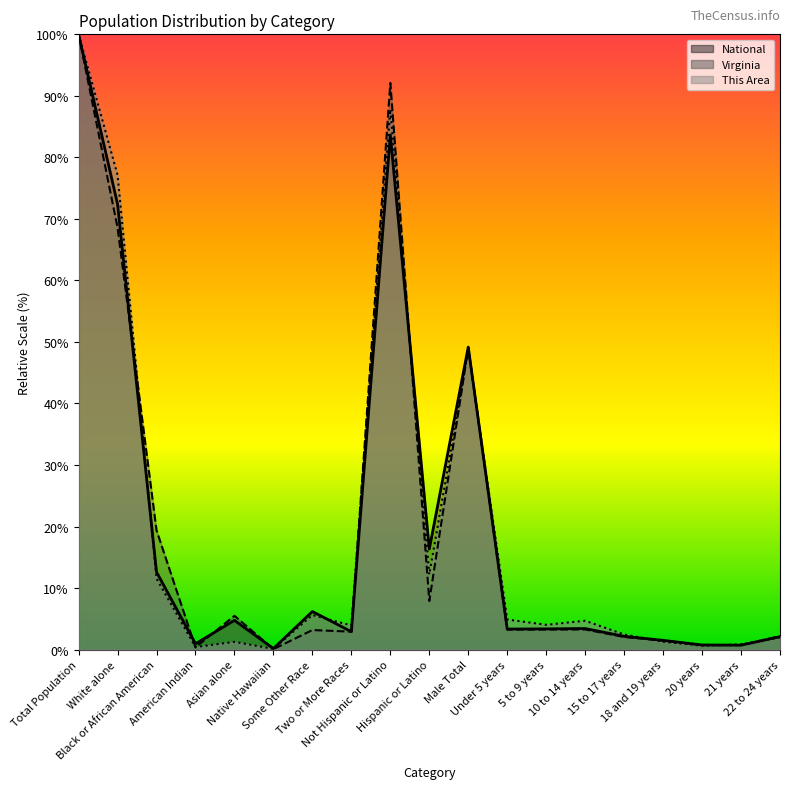

At American Indian, list the series in order from smallest to largest.

Virginia, This Area, National